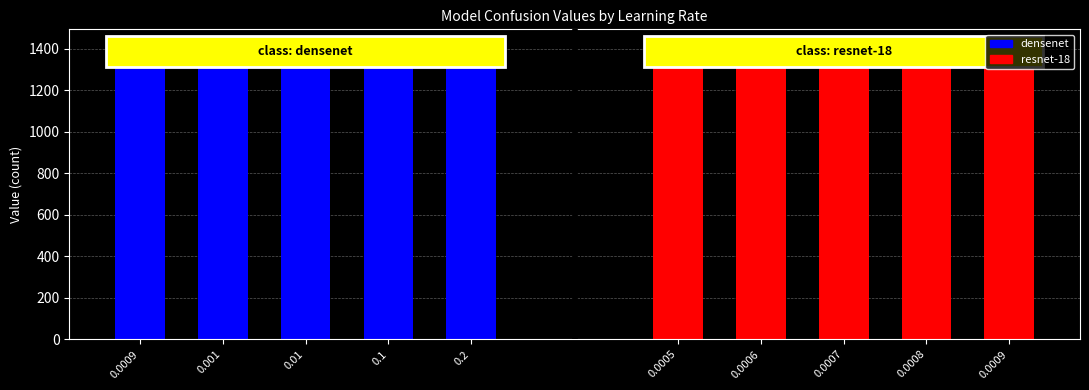

Which category has the highest value across all series?

resnet-18_0.0005